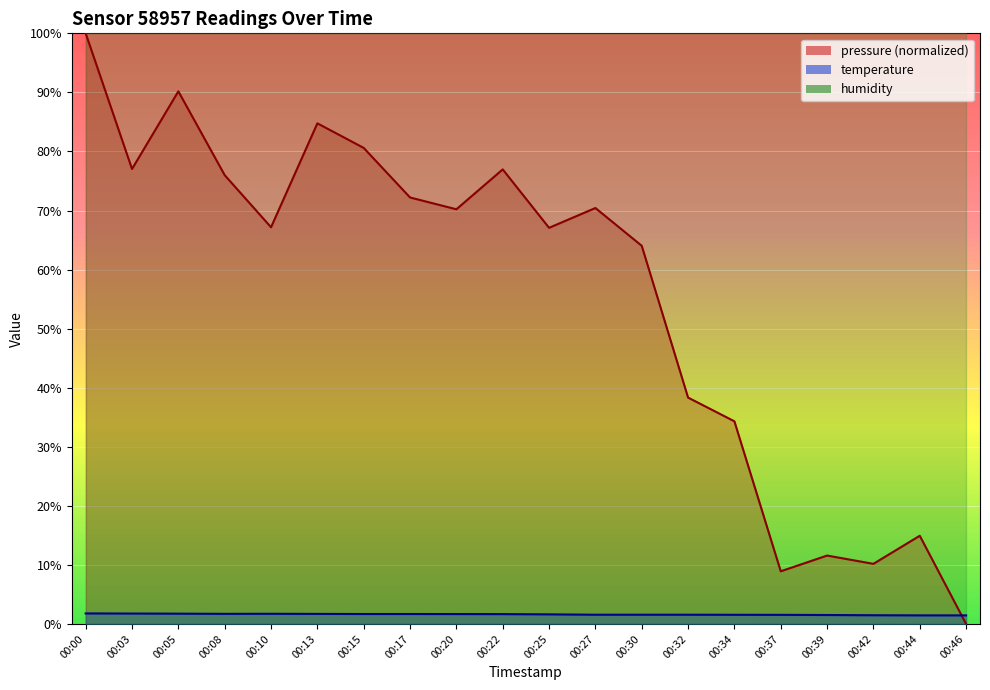

What is the maximum value for pressure?

100.0